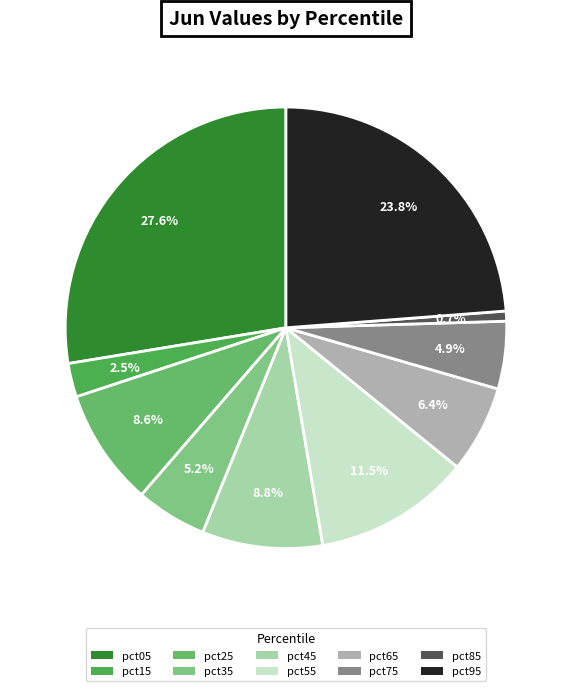

To the nearest percent, what is the combined percentage of pct35 and pct55?

17%